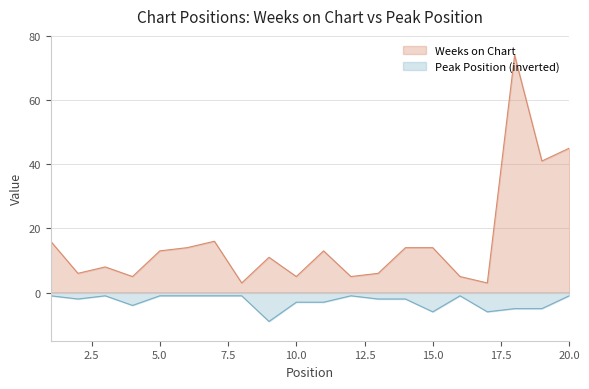

How many categories are shown in the chart?

20